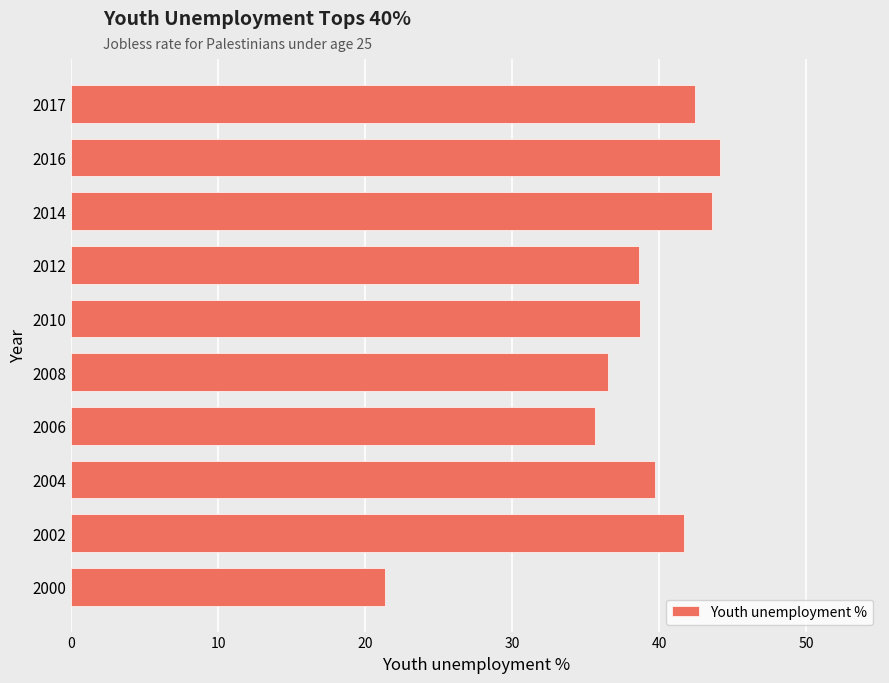

What is the difference between the second highest and second lowest values?

8.0